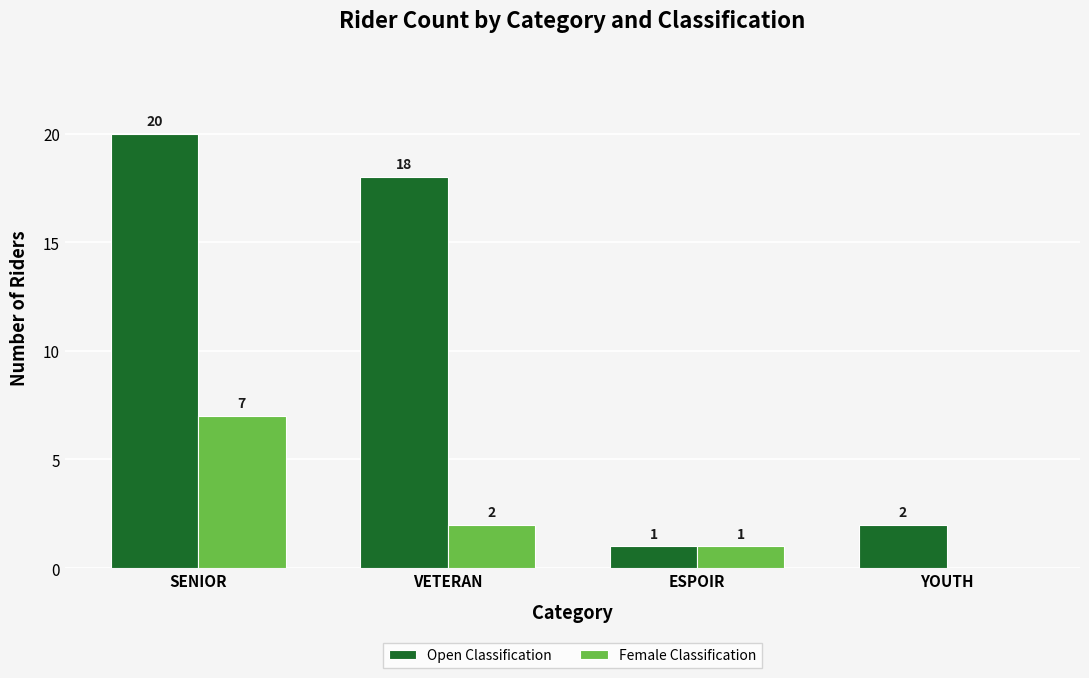

Which series has the largest total across all categories?

Open Classification